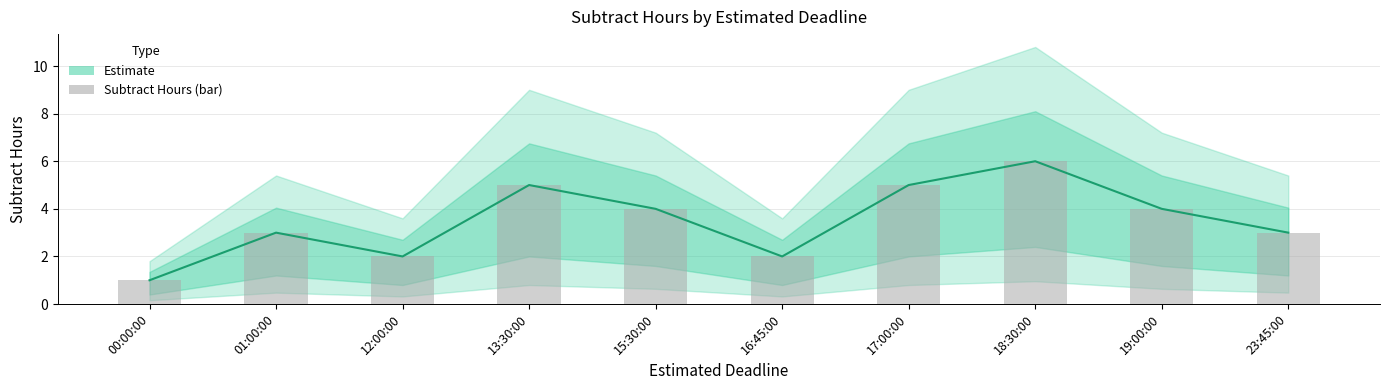

Which series has the largest range (max minus min)?

Estimate